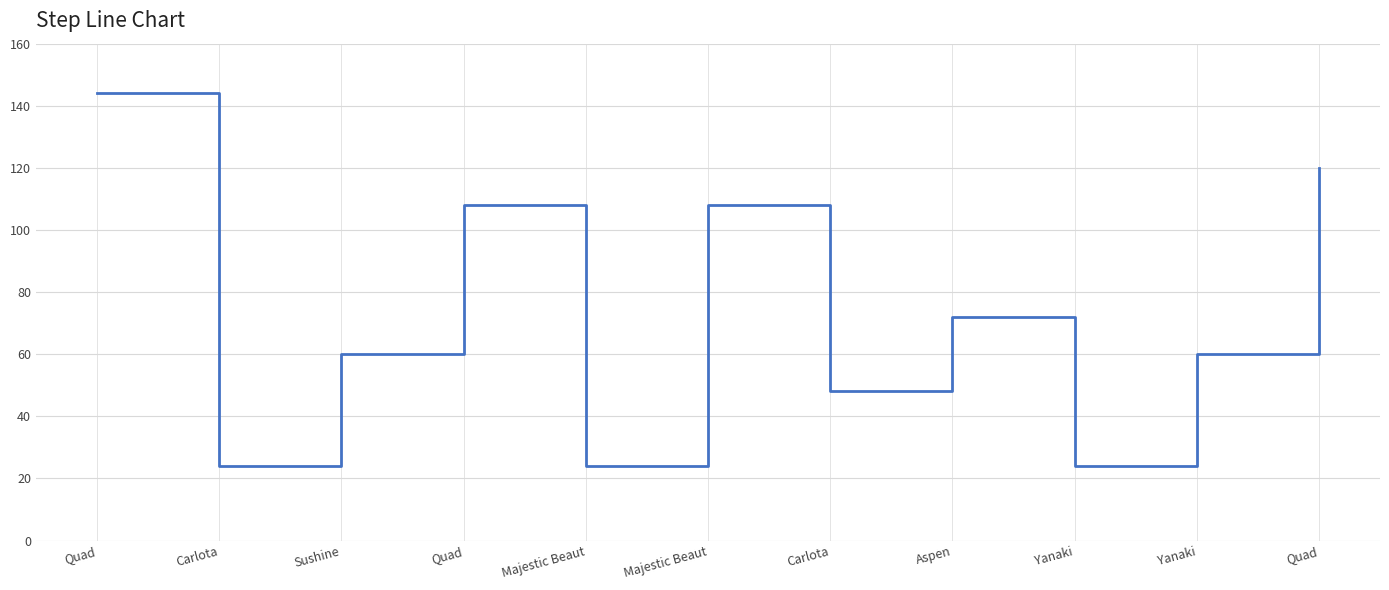

What is the average value?

72